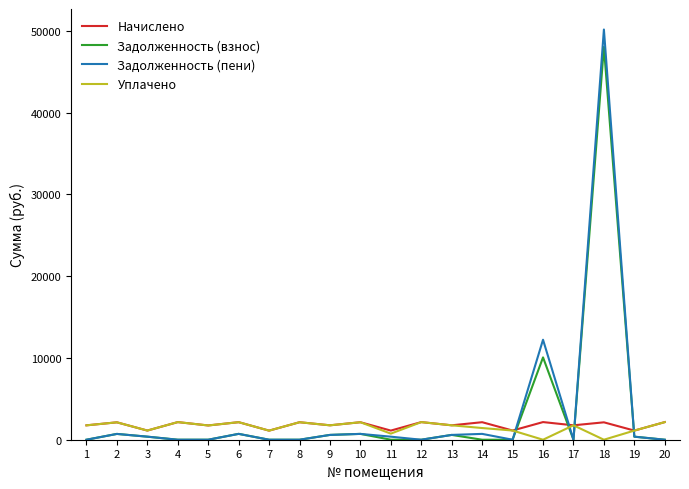

At which category does the chart reach its peak across all series?

18